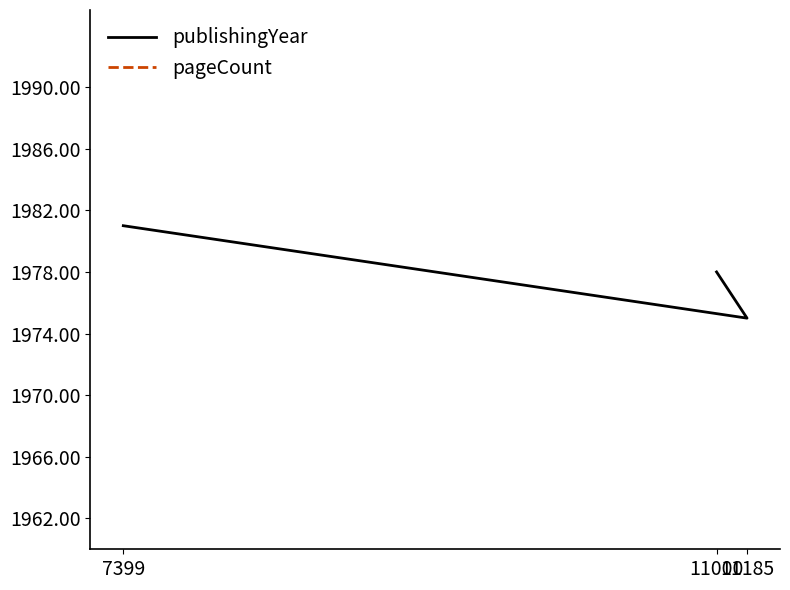

Reading left to right, list all the values displayed in this chart.

publishingYear: 11000=1978	11185=1975	7399=1981
pageCount: 11000=304	11185=336	7399=304